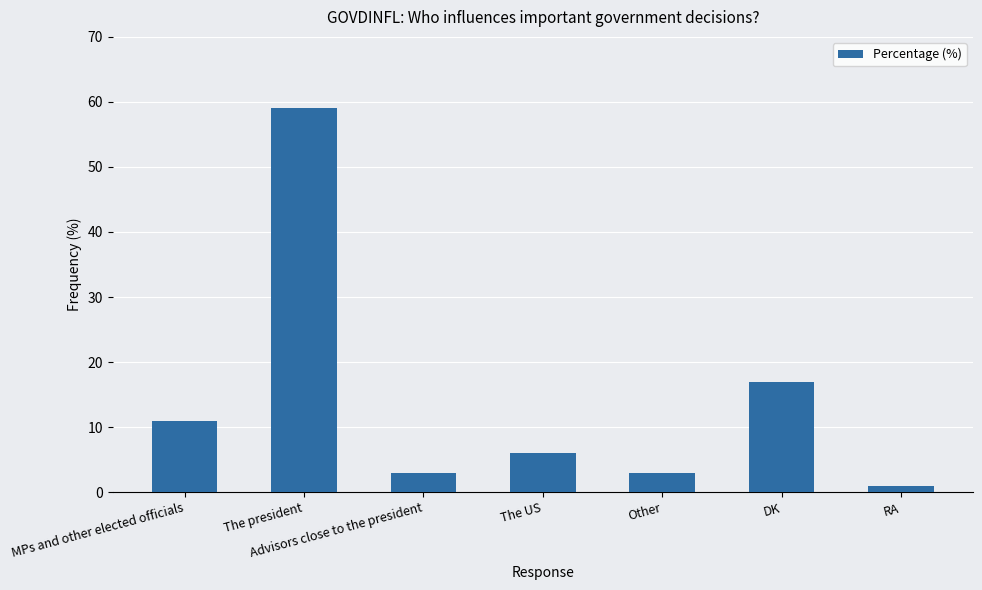

Reading left to right, list all the values displayed in this chart.

MPs and other elected officials=11	The president=59	Advisors close to the president=3	The US=6	Other=3	DK=17	RA=1